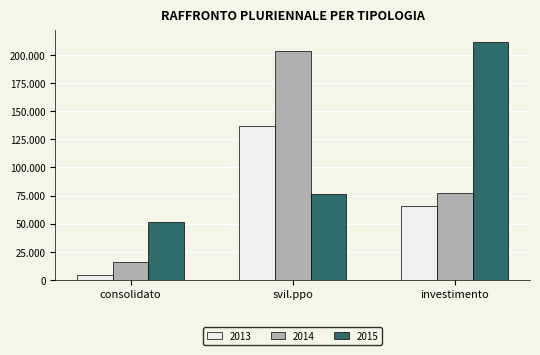

What are all the series names shown in the legend?

2013, 2014, 2015